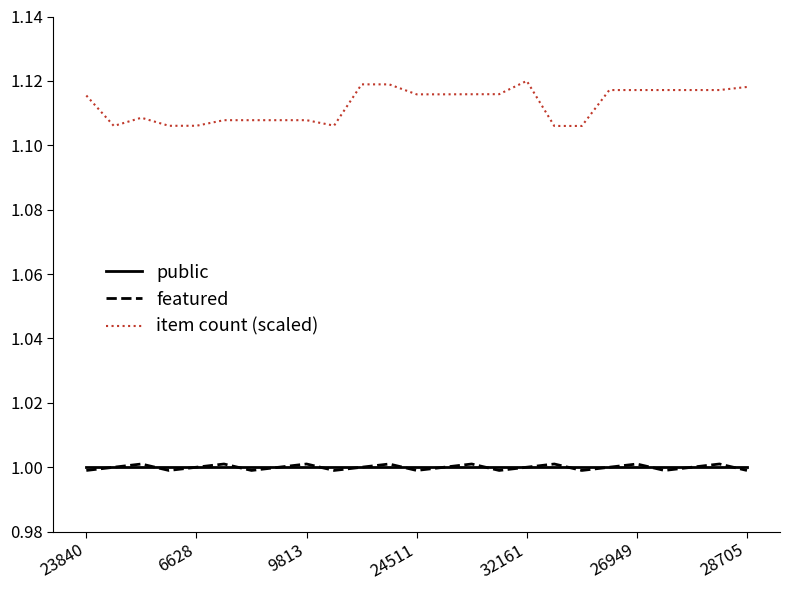

True or false: item count (scaled) and public intersect in this chart.

False